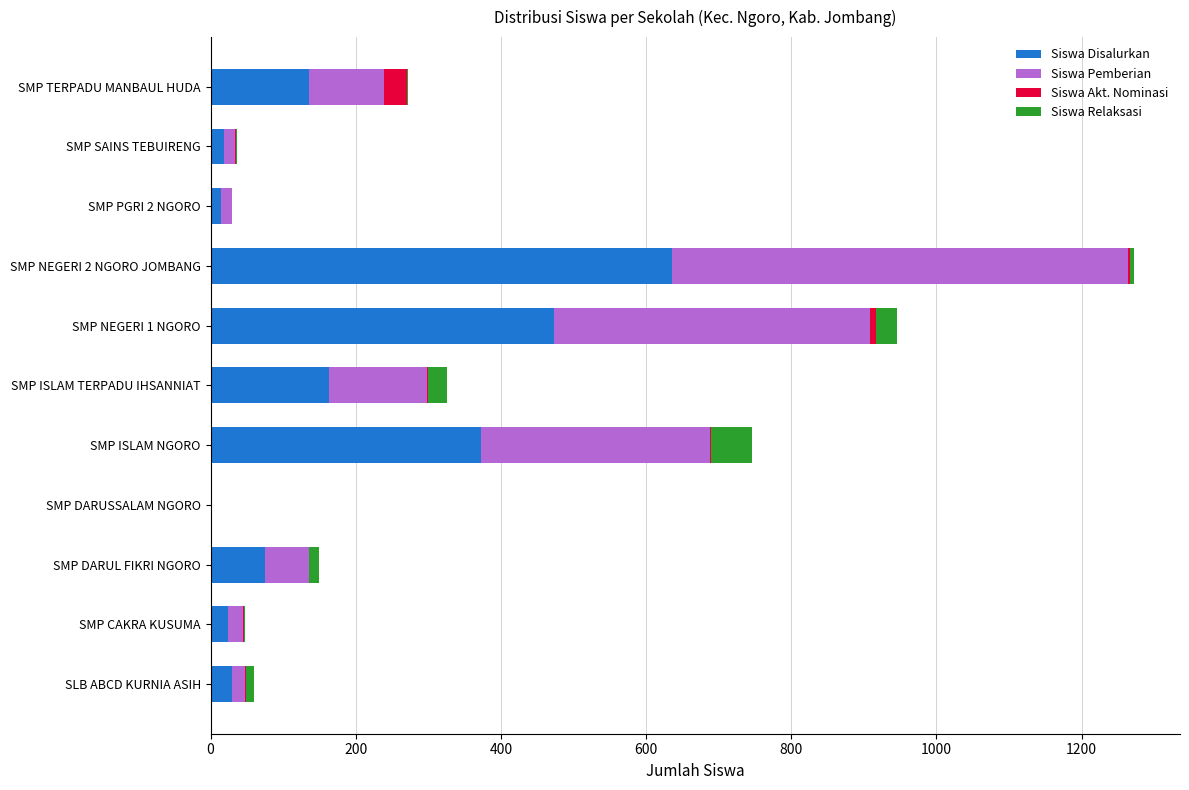

At which category is the sum across all series the highest?

SMP NEGERI 2 NGORO JOMBANG